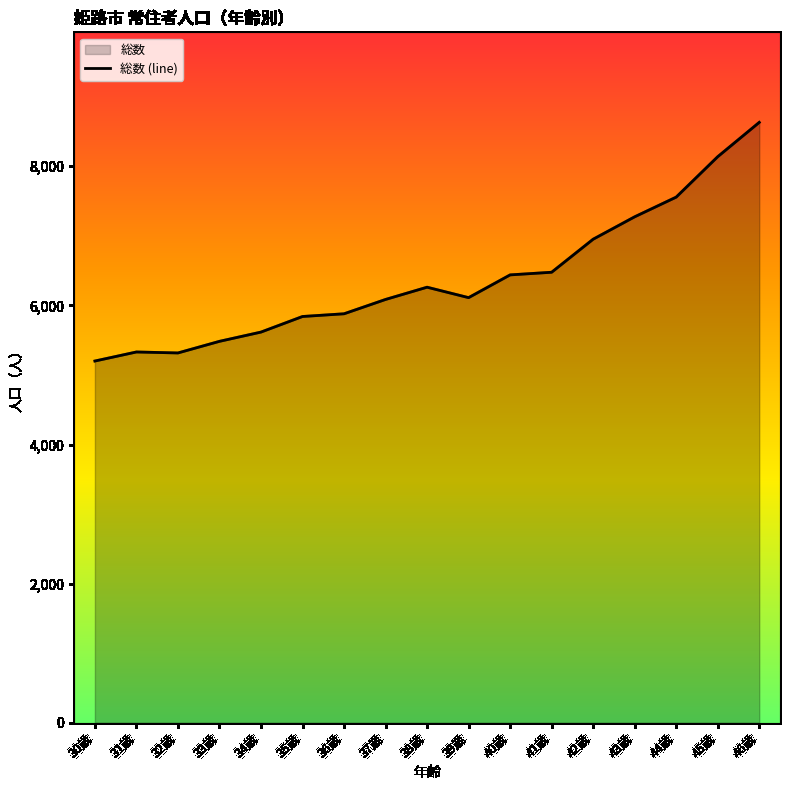

Which label corresponds to the smallest value in the chart?

30歳